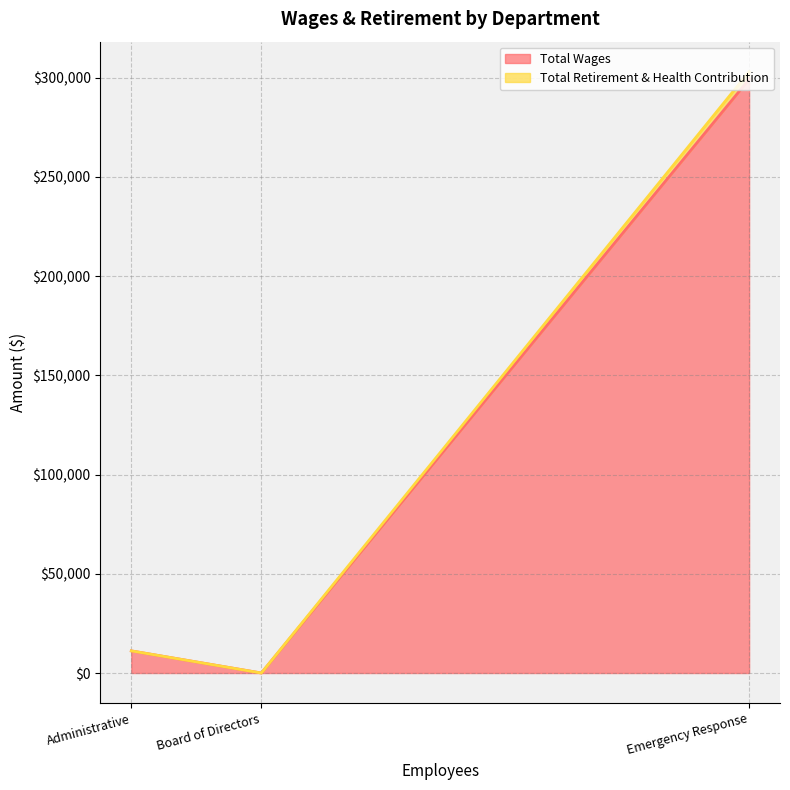

Rank the series at Board of Directors from highest to lowest value.

Total Wages, Total Retirement & Health Contribution